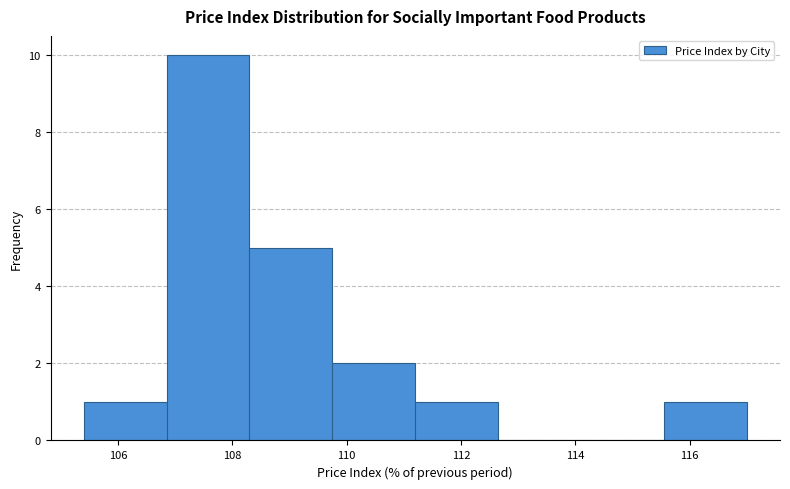

Reading left to right, transcribe this chart: for each bar, give the range it covers on the x-axis and its height. Neither the bar edges nor the heights are printed on the chart, so give them approximately, as read against the axes.

105.40 to 106.85: 1
106.85 to 108.30: 10
108.30 to 109.75: 5
109.75 to 111.20: 2
111.20 to 112.65: 1
112.65 to 114.10: 0
114.10 to 115.55: 0
115.55 to 117.00: 1